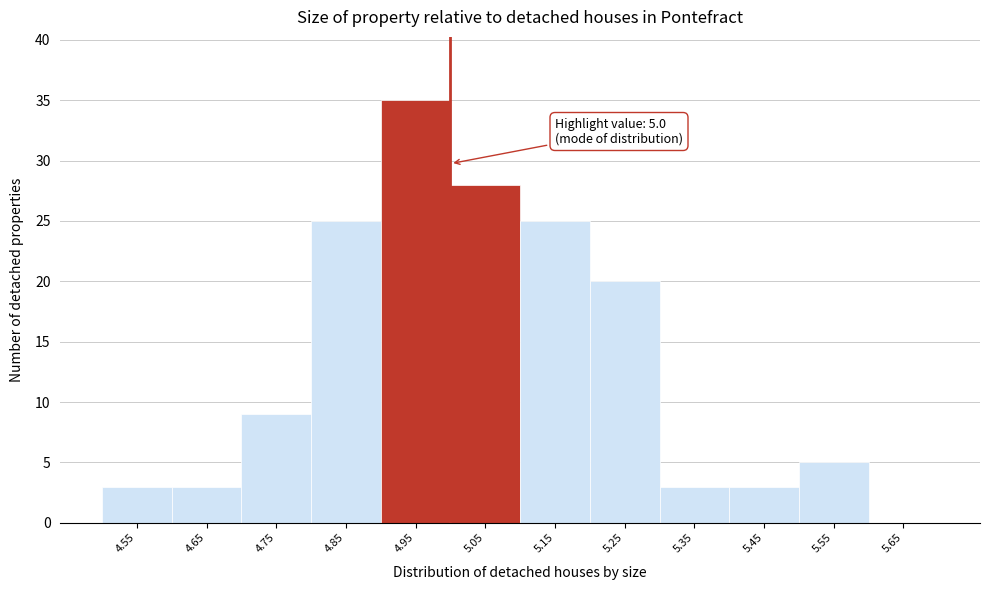

Which range on the x-axis has the tallest bar?

4.9 to 5.0